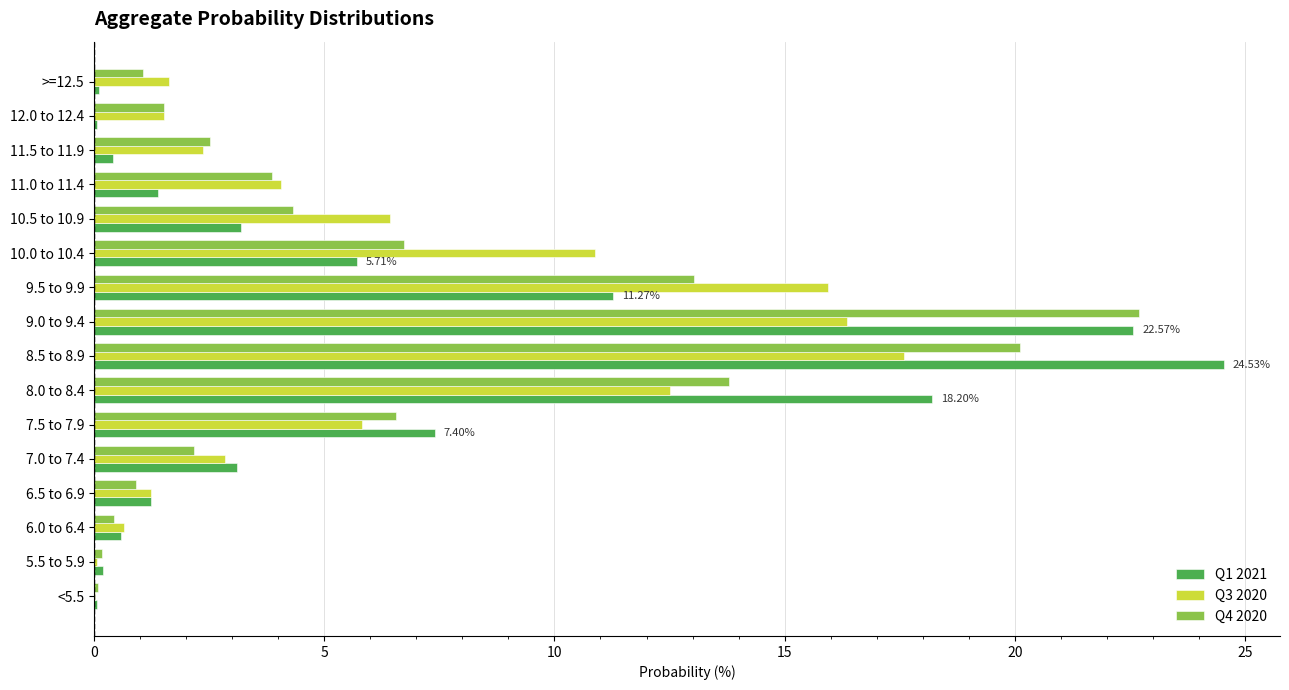

Is the value of Q4 2020 at 12.0 to 12.4 greater than the value of Q3 2020 at <5.5?

Yes